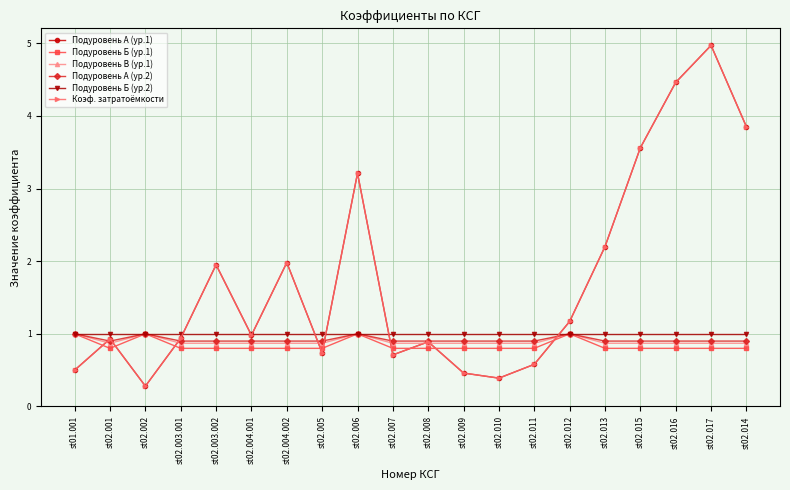

True or false: Подуровень А (ур.2) has a value of 0.9 at st02.003.002.

True